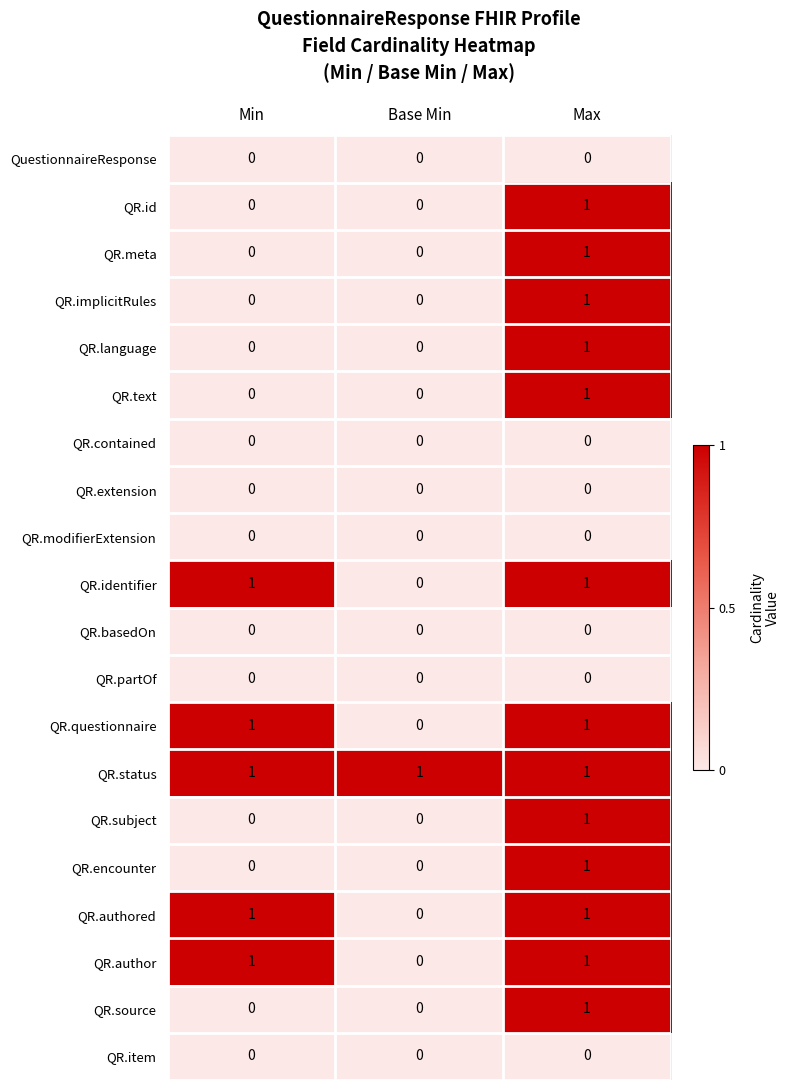

Which series has the largest total across all categories?

QR.status